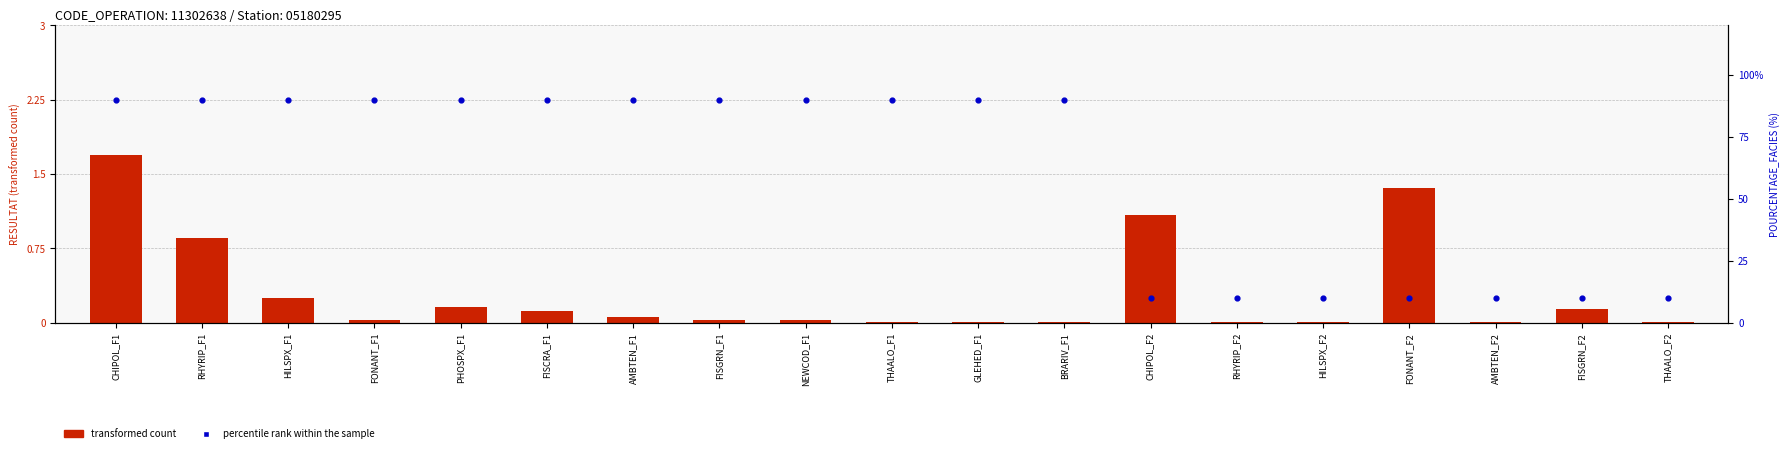

What are all the series names shown in the legend?

transformed count, percentile rank within the sample